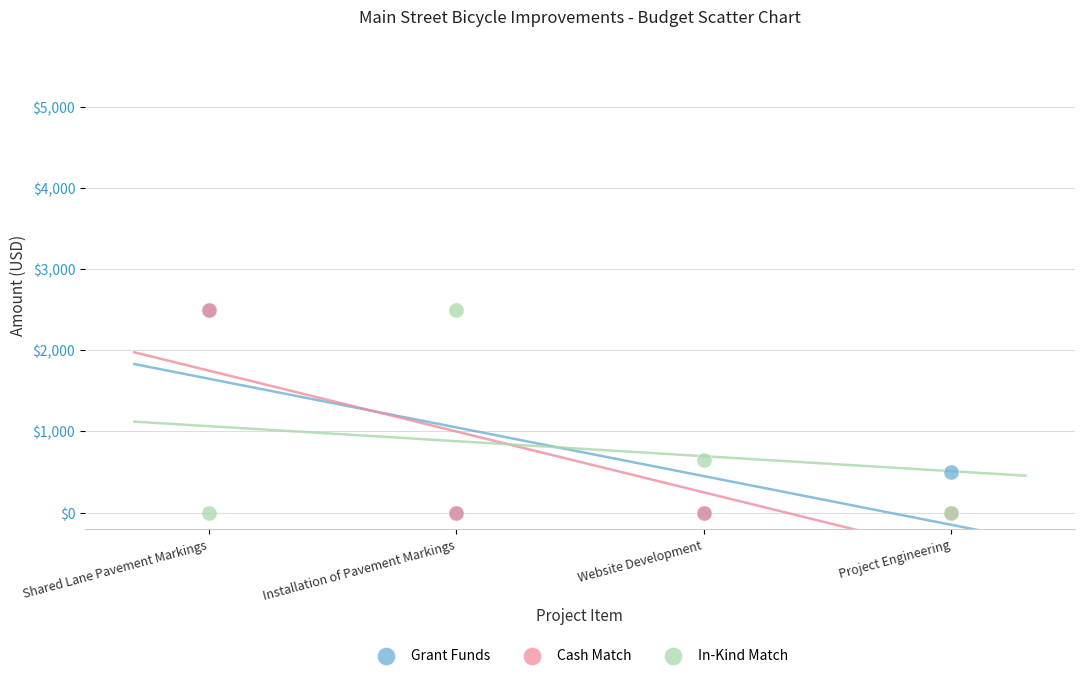

In the In-Kind Match series, what Y value is closest to 1250?

650.8